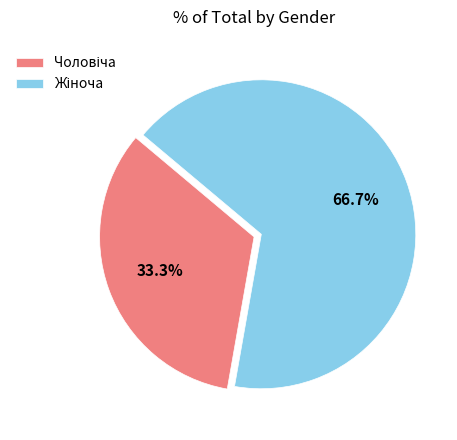

Is there a majority slice in this chart?

Yes